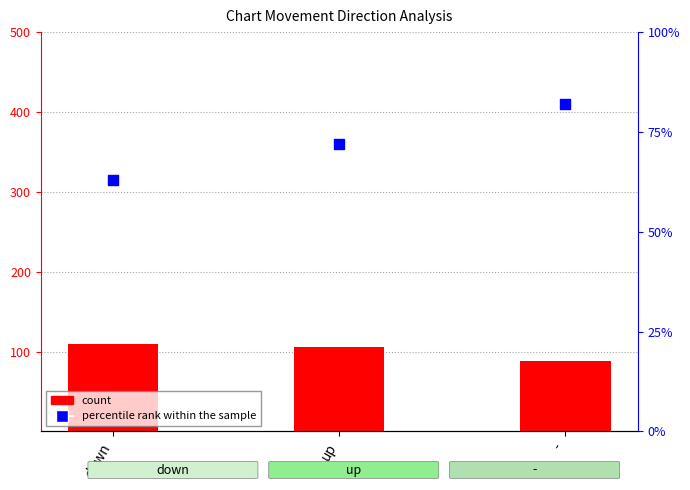

At which category is the sum across all series the highest?

up